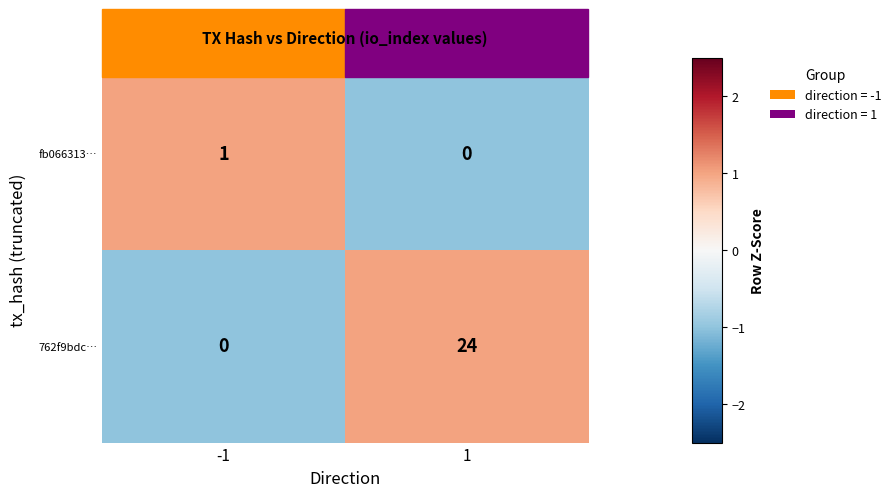

What is the minimum value shown in the chart?

0